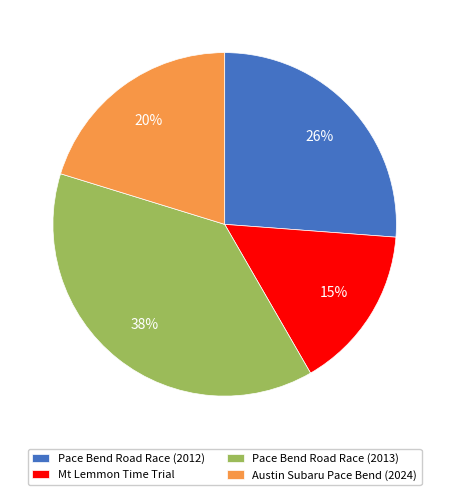

To the nearest percent, what is the average slice percentage?

25%